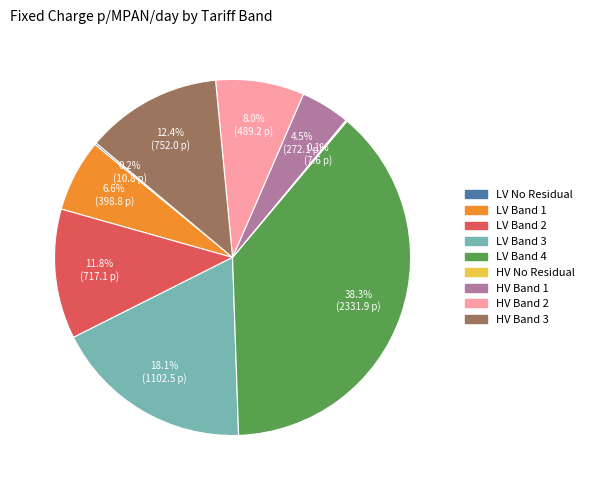

Does any single category account for the majority?

No